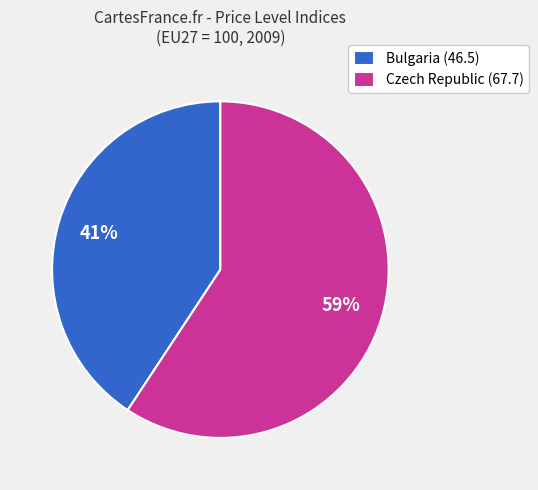

Rank the categories by value from highest to lowest.

Czech Republic (67.7), Bulgaria (46.5)